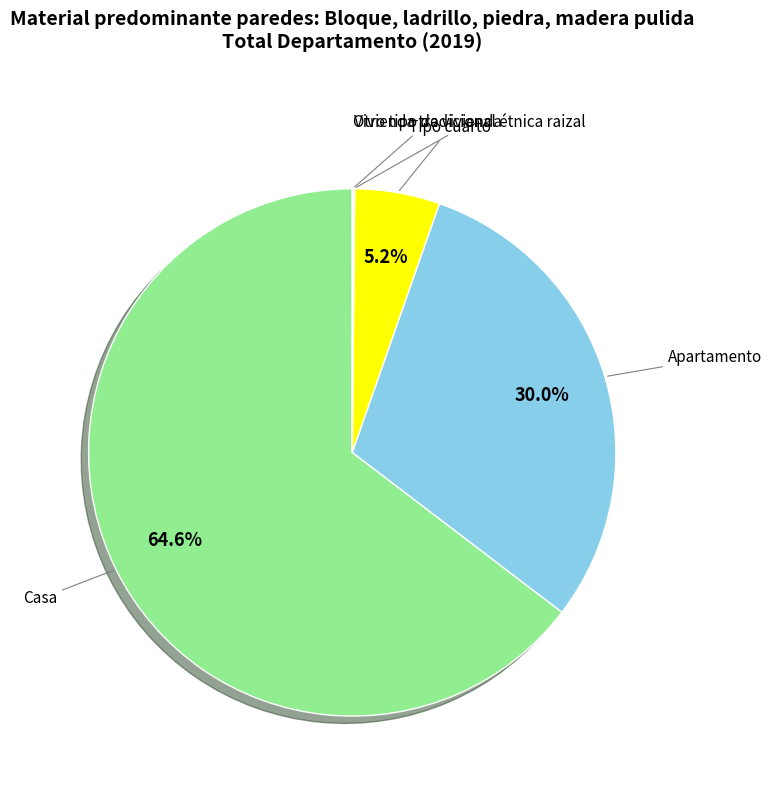

How many segments does this pie chart have?

5